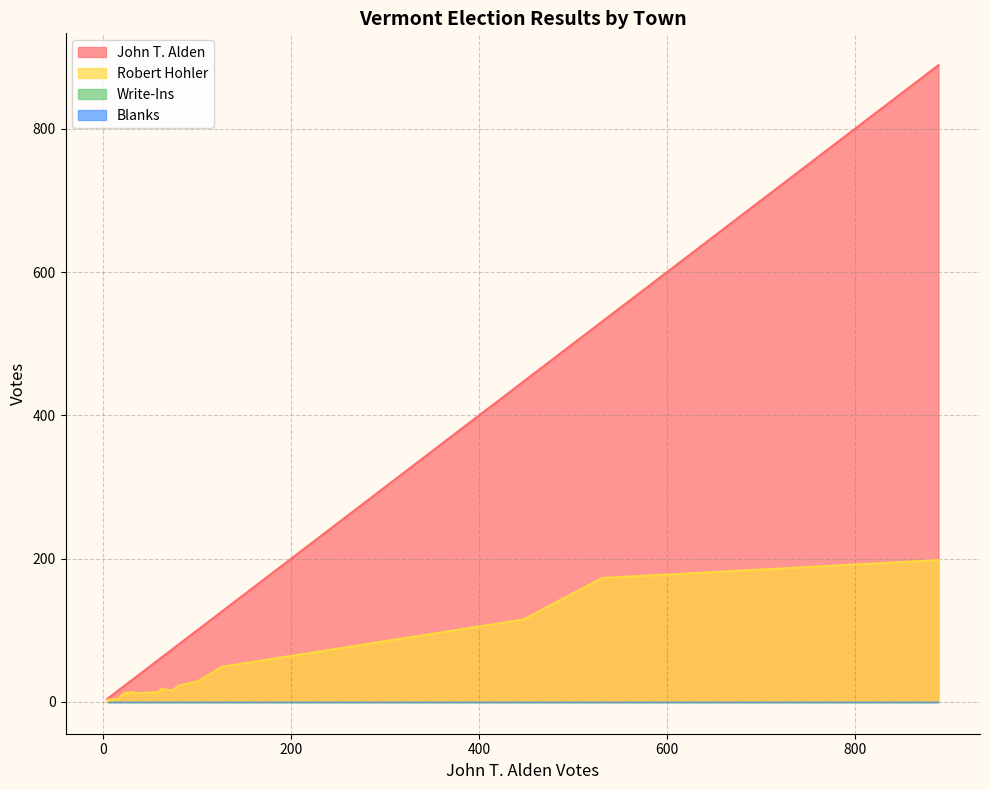

Count the number of data series in this chart.

4